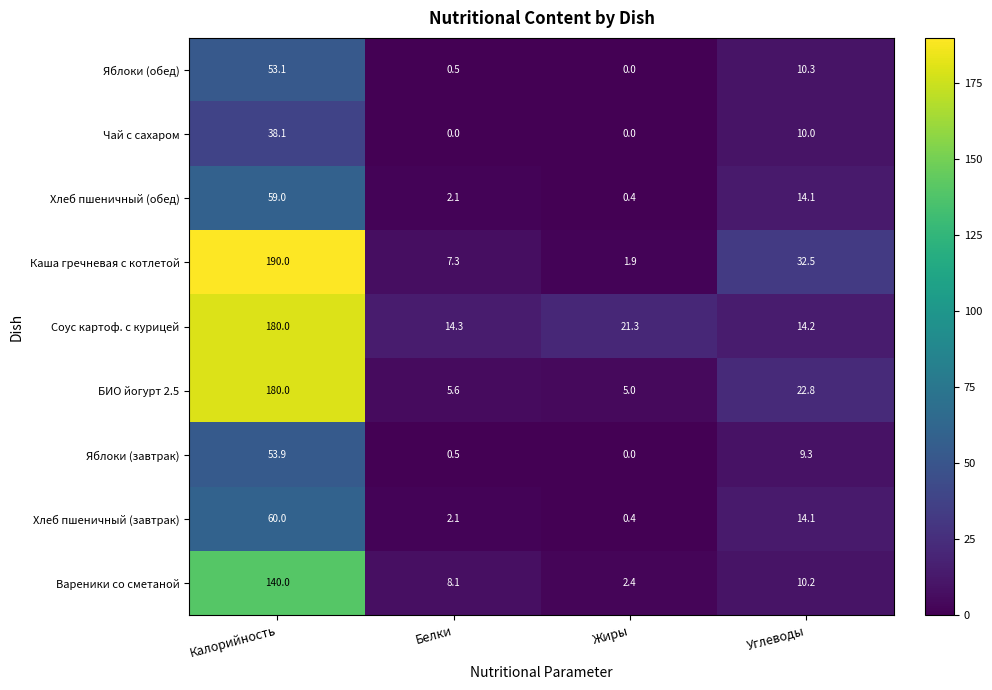

Which series has the largest range (max minus min)?

Каша гречневая с котлетой